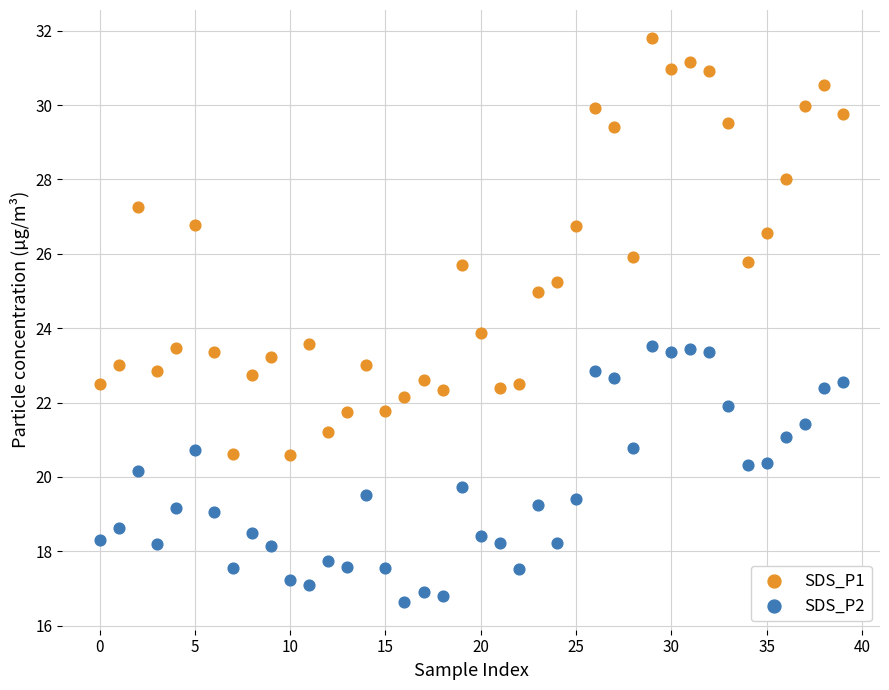

Which series has the widest spread of Y values?

SDS_P1